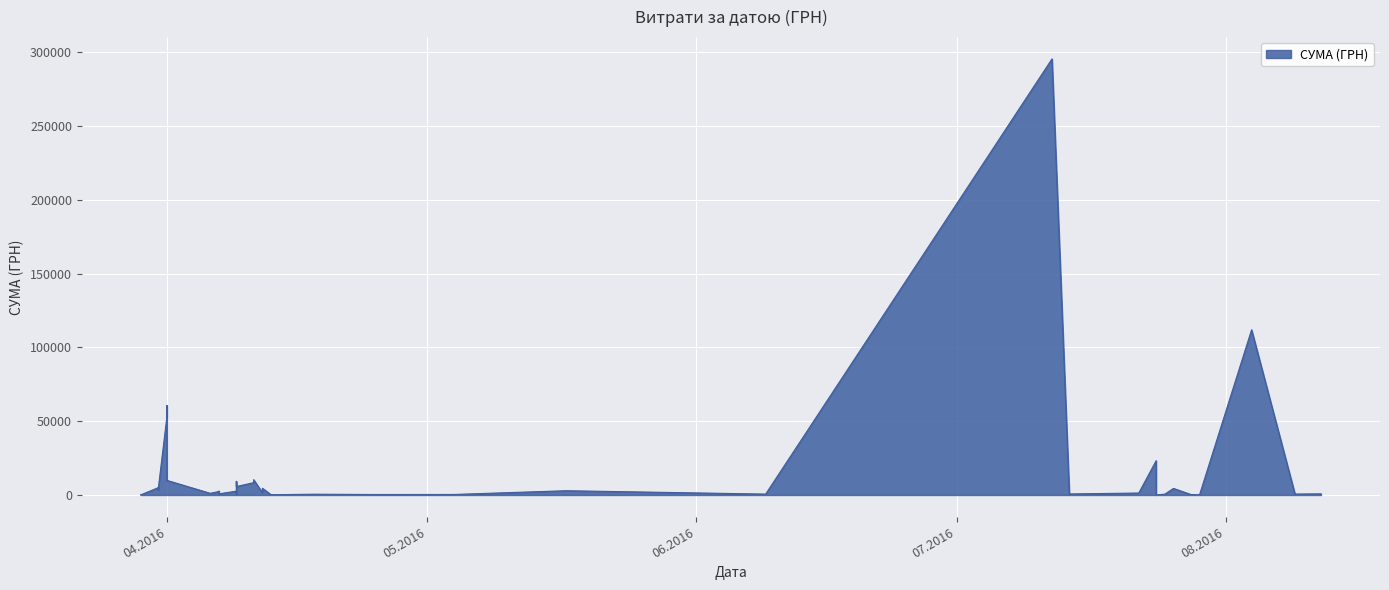

List the labels in order of value, smallest first.

24.07.2016, 29.07.2016, 29.03.2016, 29.03.2016, 29.03.2016, 13.04.2016, 14.07.2016, 25.04.2016, 28.07.2016, 04.05.2016, 18.04.2016, 25.07.2016, 09.06.2016, 09.08.2016, 09.04.2016, 14.07.2016, 07.04.2016, 12.08.2016, 06.04.2016, 22.07.2016, 12.04.2016, 07.04.2016, 09.04.2016, 07.04.2016, 17.05.2016, 31.03.2016, 31.03.2016, 26.07.2016, 12.04.2016, 31.03.2016, 09.04.2016, 11.04.2016, 09.04.2016, 01.04.2016, 11.04.2016, 24.07.2016, 01.04.2016, 01.04.2016, 04.08.2016, 12.07.2016